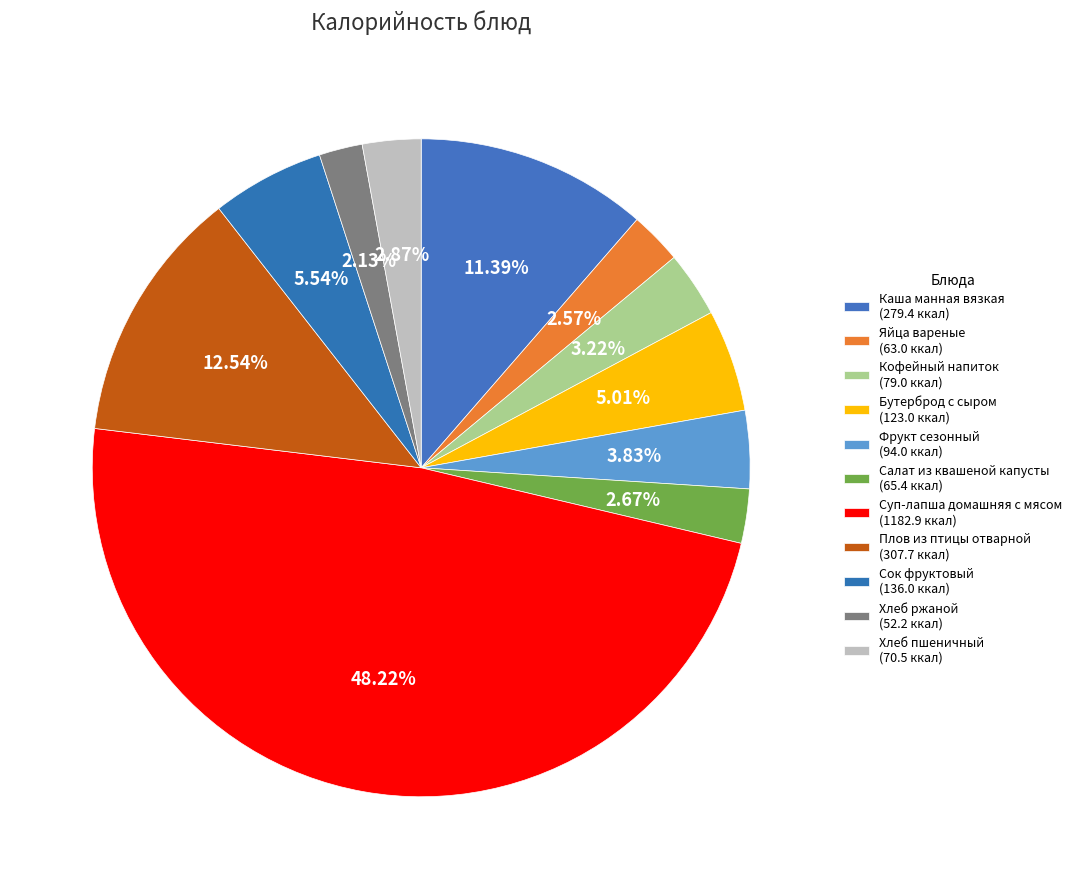

How many slices are in this pie chart?

11